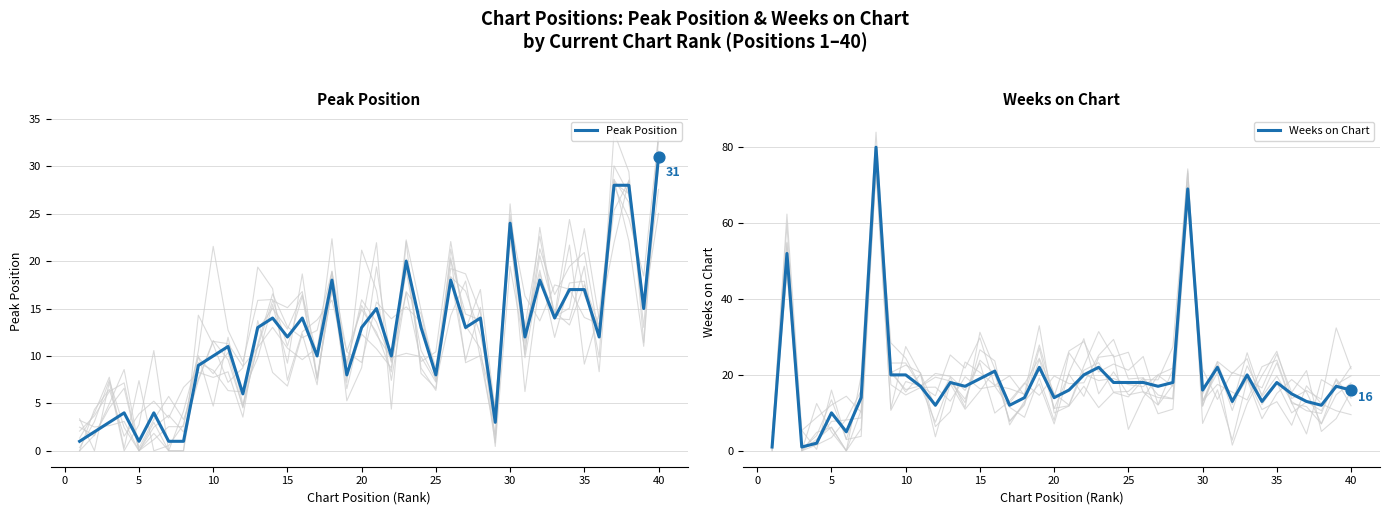

Which series has the largest total across all categories?

Weeks on Chart